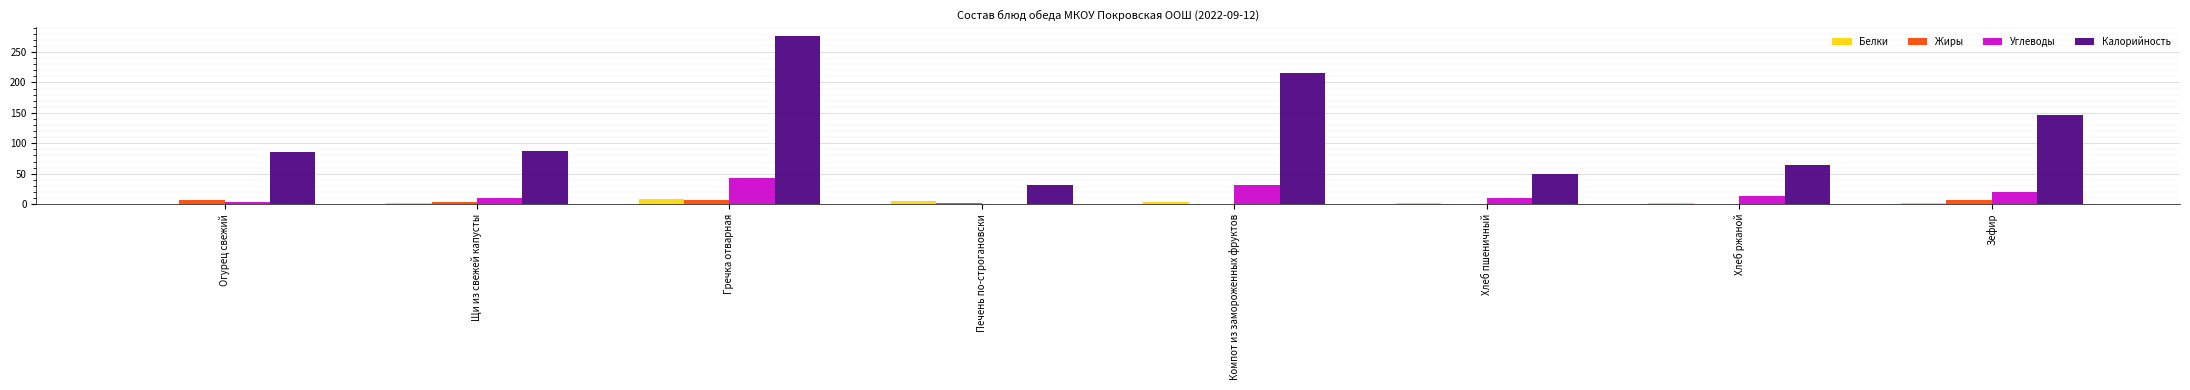

What is the average value of the Жиры series?

3.4